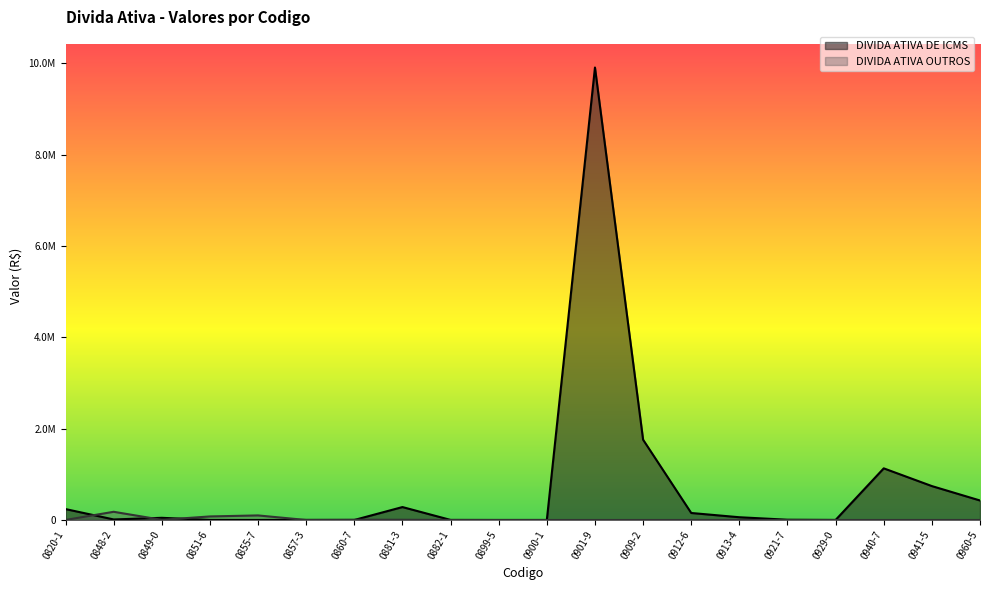

Which series has the largest total across all categories?

DIVIDA ATIVA DE ICMS